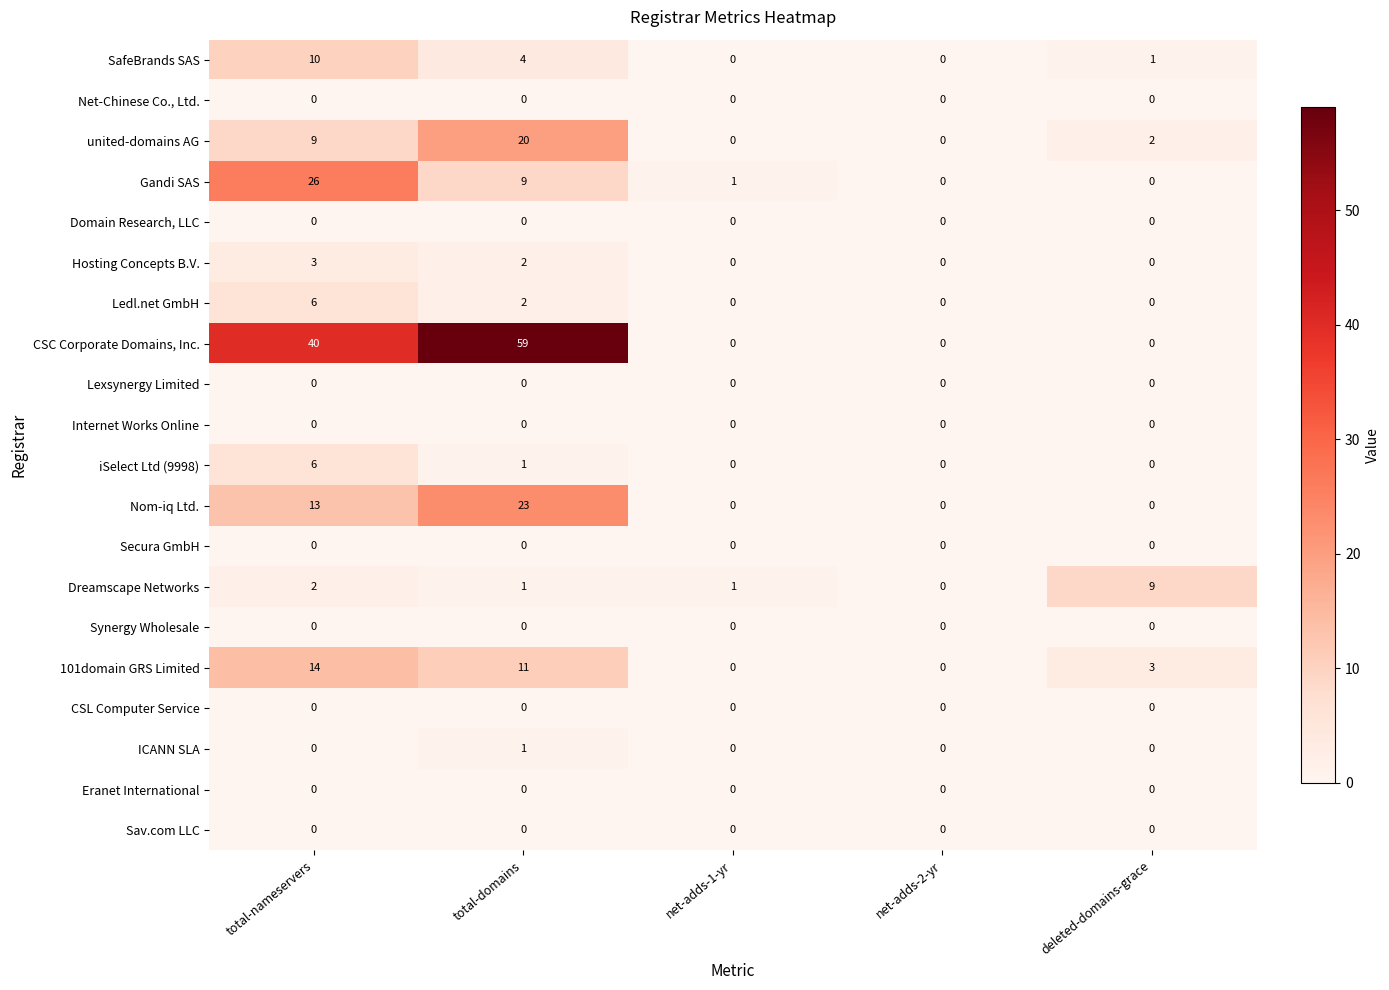

At how many categories does at least one series exceed 36?

2